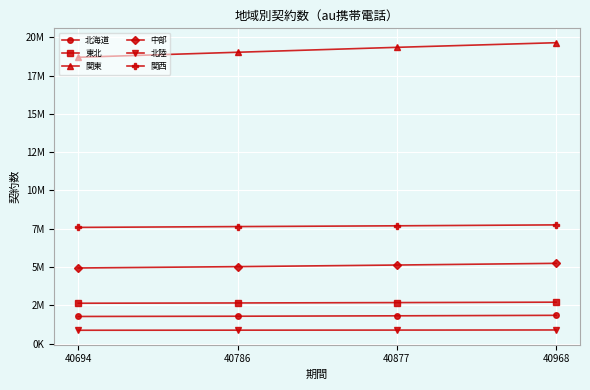

What is the difference between the 北海道 values at 40786 and 40694?

15700